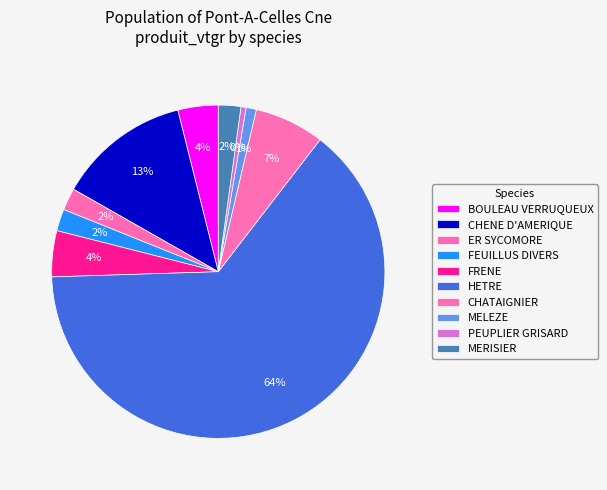

To the nearest percent, what percentage of the pie is PEUPLIER GRISARD?

1%